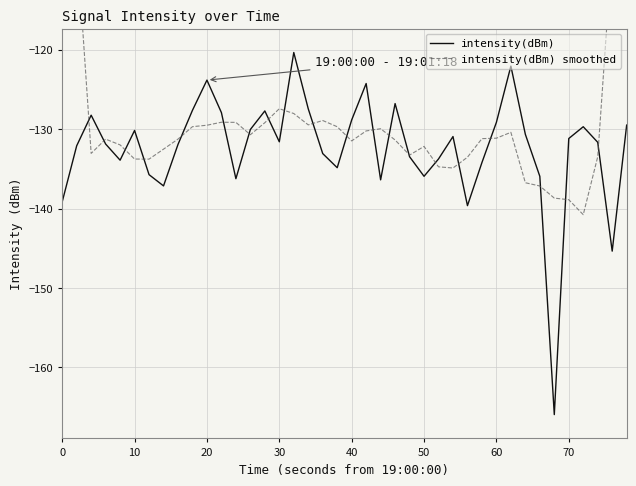

Reading right to left, extract all data points from this chart.

intensity(dBm): -129.5	-145.4	-131.6	-129.7	-131.2	-165.9	-135.9	-130.6	-122.1	-129.1	-134.2	-139.6	-130.9	-133.7	-135.9	-133.5	-126.8	-136.4	-124.2	-128.8	-134.8	-133.1	-127.4	-120.3	-131.6	-127.7	-130.0	-136.2	-127.9	-123.8	-127.6	-131.9	-137.1	-135.7	-130.2	-133.9	-131.9	-128.2	-132.1	-139.1
intensity(dBm) smoothed: -81.3	-107.2	-133.5	-140.8	-138.9	-138.7	-137.1	-136.7	-130.4	-131.1	-131.2	-133.5	-134.9	-134.7	-132.2	-133.3	-131.4	-129.9	-130.2	-131.5	-129.7	-128.9	-129.5	-128.0	-127.4	-129.2	-130.7	-129.1	-129.1	-129.5	-129.7	-131.2	-132.5	-133.8	-133.8	-132.0	-131.2	-133.0	-106.3	-79.9